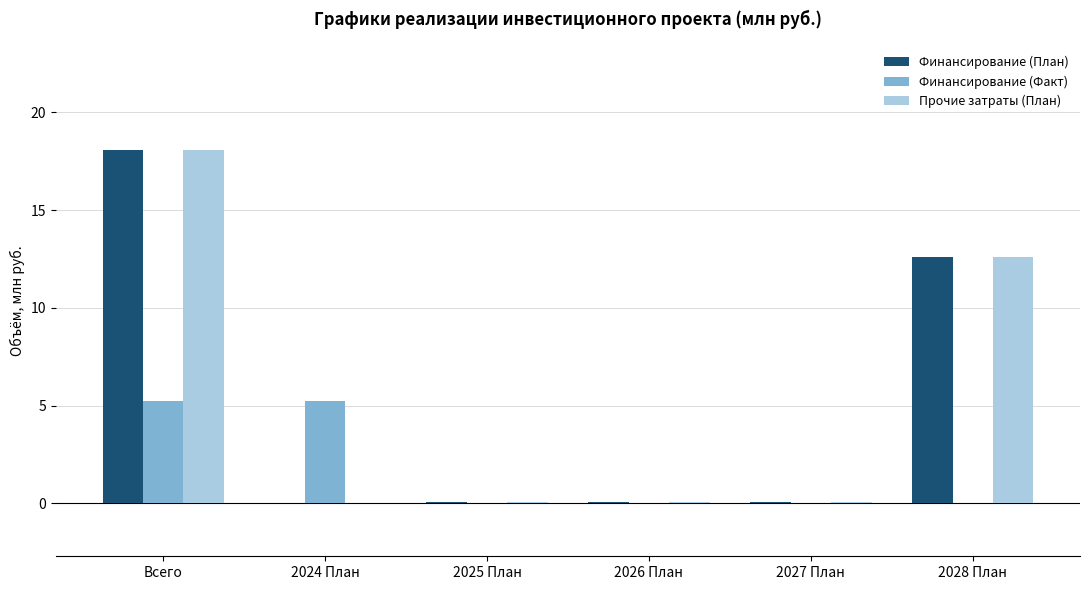

Which category has the highest value in the Финансирование (План) series?

Всего